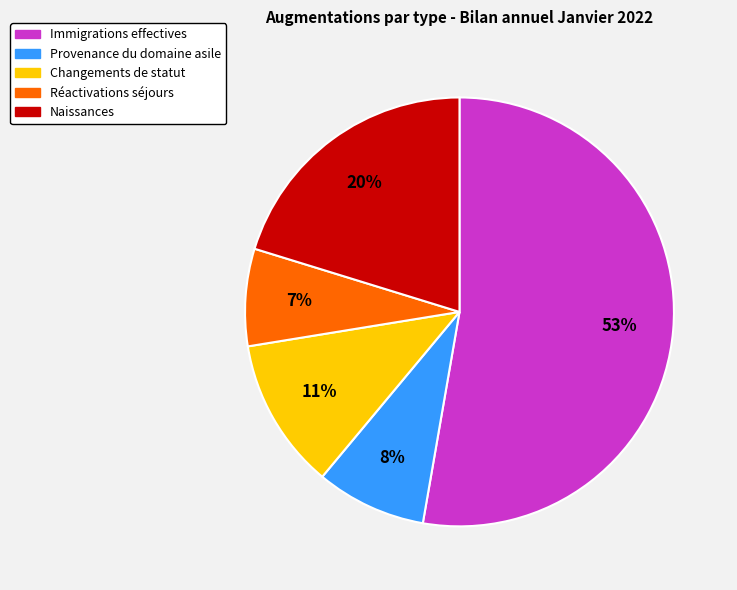

Which category accounts for the majority?

Immigrations effectives